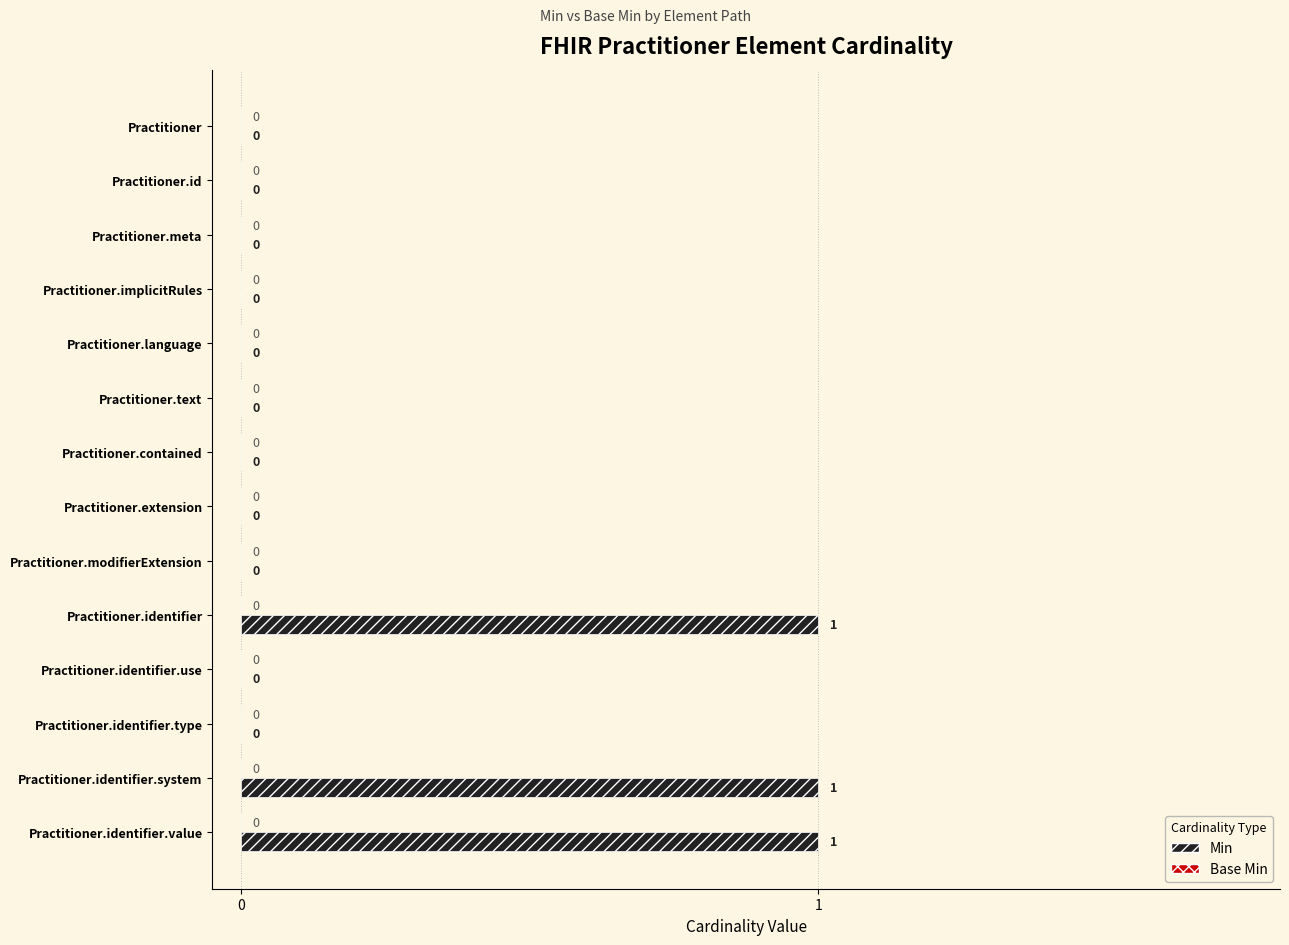

How many values are between 0 and 1?

14